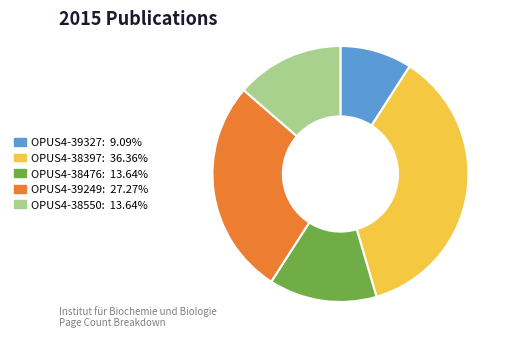

Does any single category account for the majority?

No